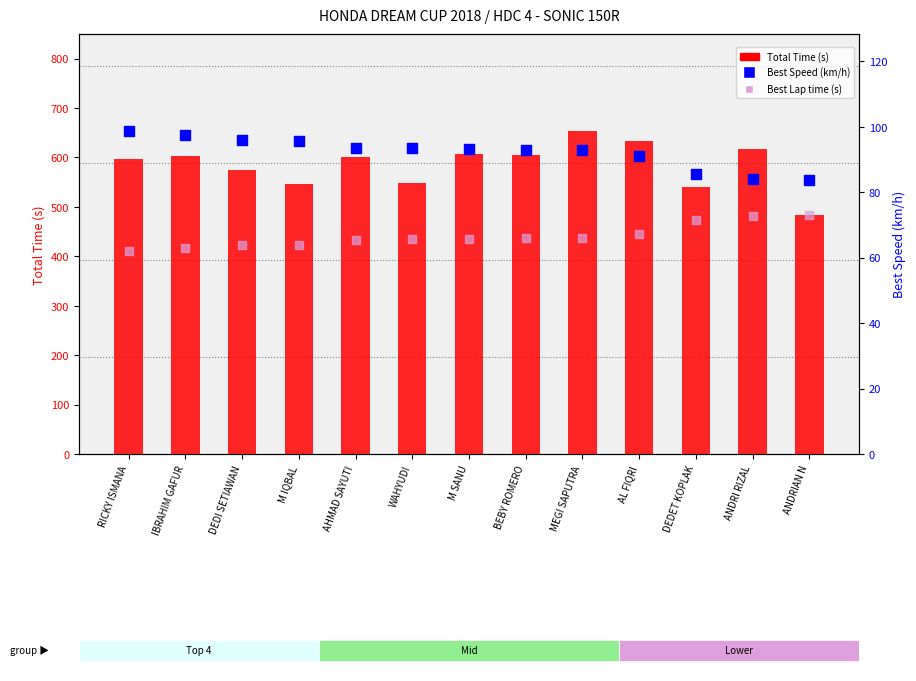

At how many categories does at least one series exceed 395?

13